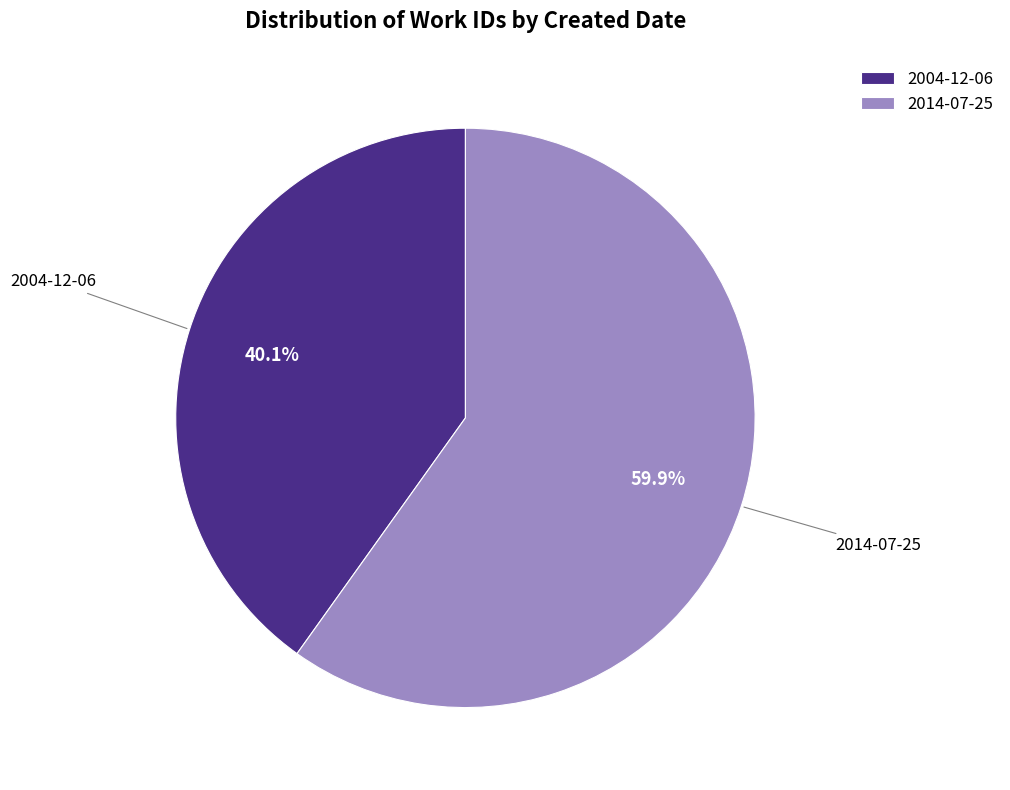

To the nearest percent, what is the difference between the 2014-07-25 and 2004-12-06 slice percentages?

20%